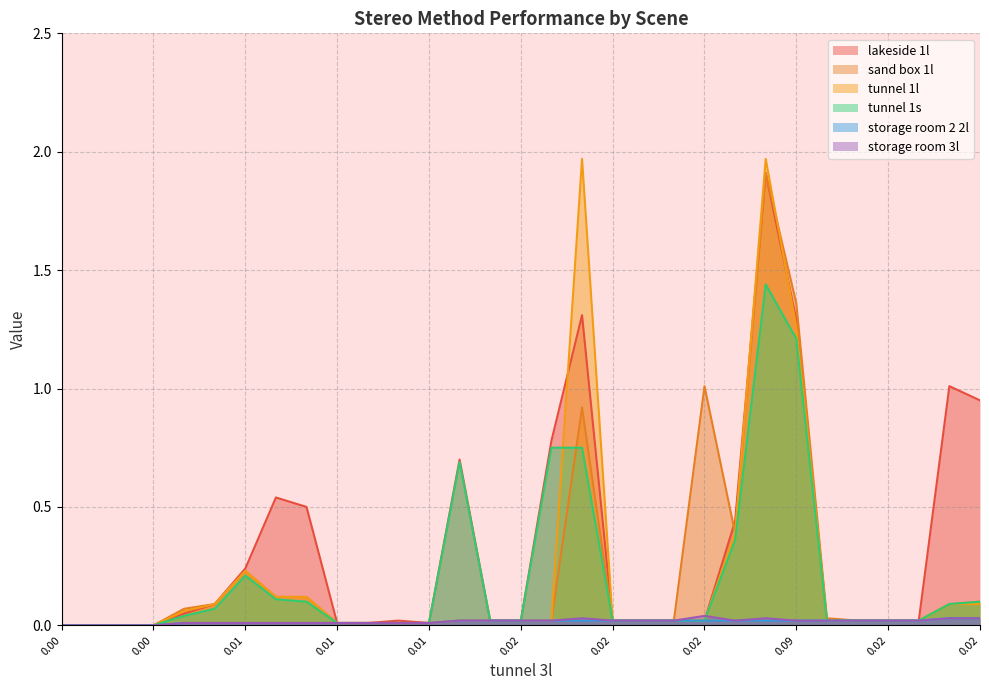

What is the maximum value shown in the chart?

2.0